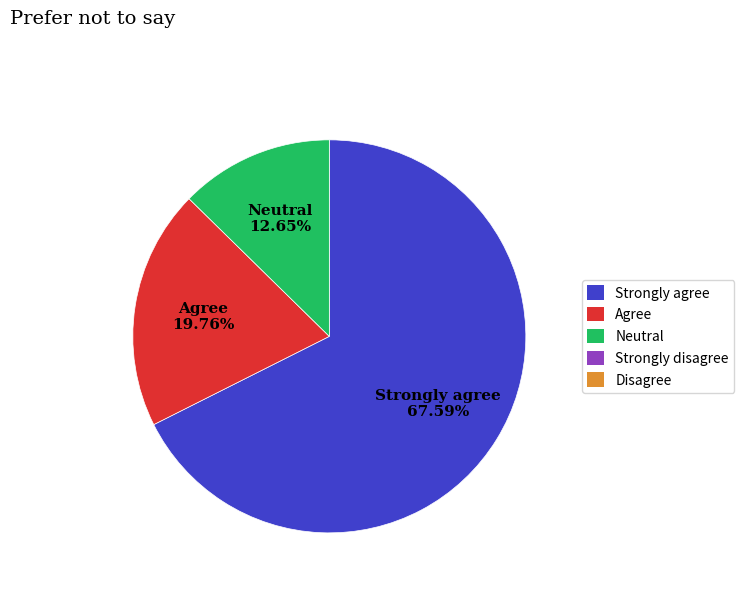

Count the number of slices in the pie.

3